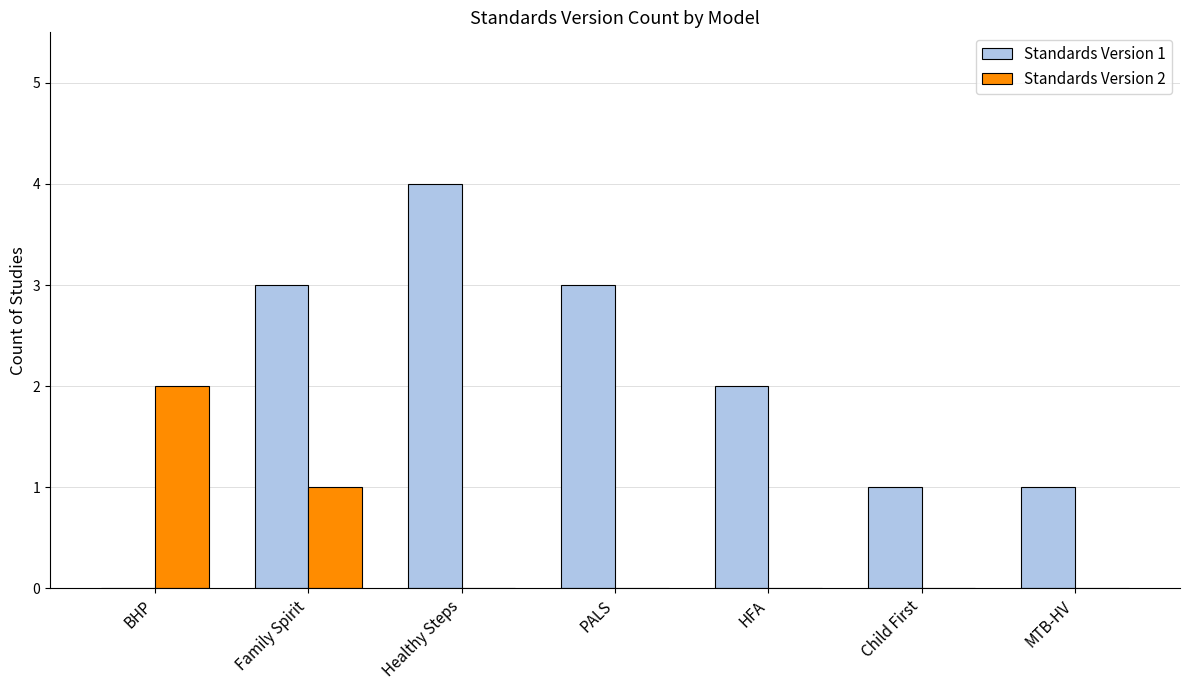

Reading right to left, transcribe all the data shown in this chart.

Standards Version 1: 1	1	2	3	4	3	0
Standards Version 2: 0	0	0	0	0	1	2